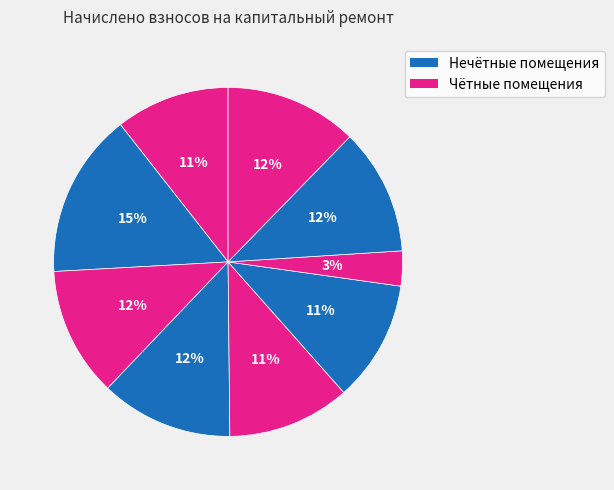

How many segments does this pie chart have?

9